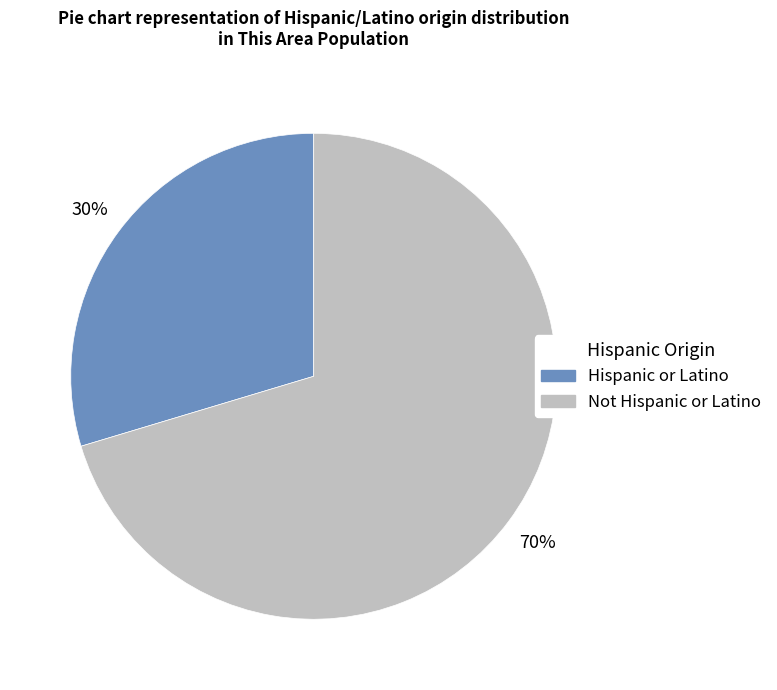

Is it true that Not Hispanic or Latino is 65% of the pie?

False